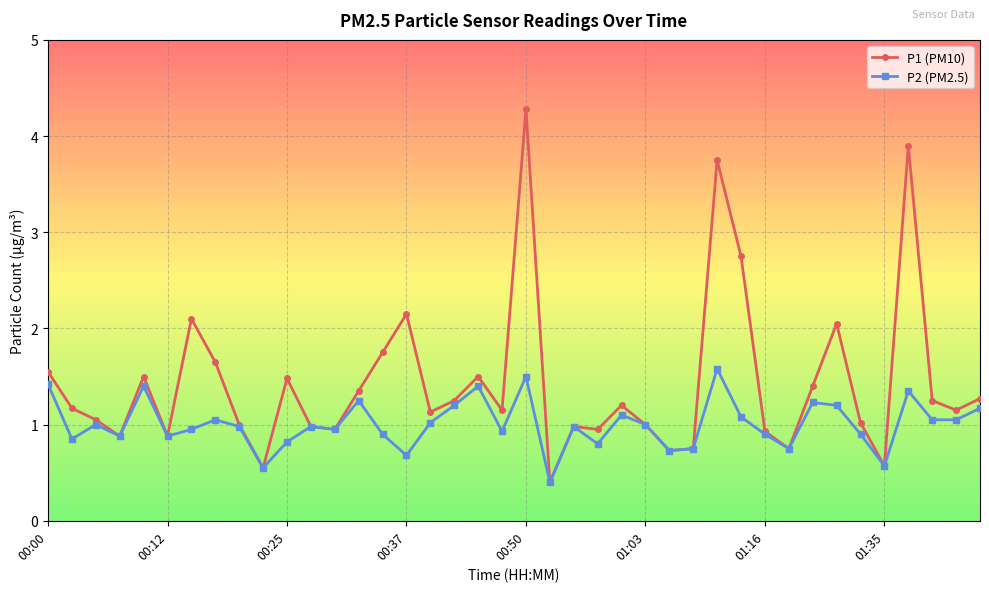

What is the greatest value displayed?

4.3